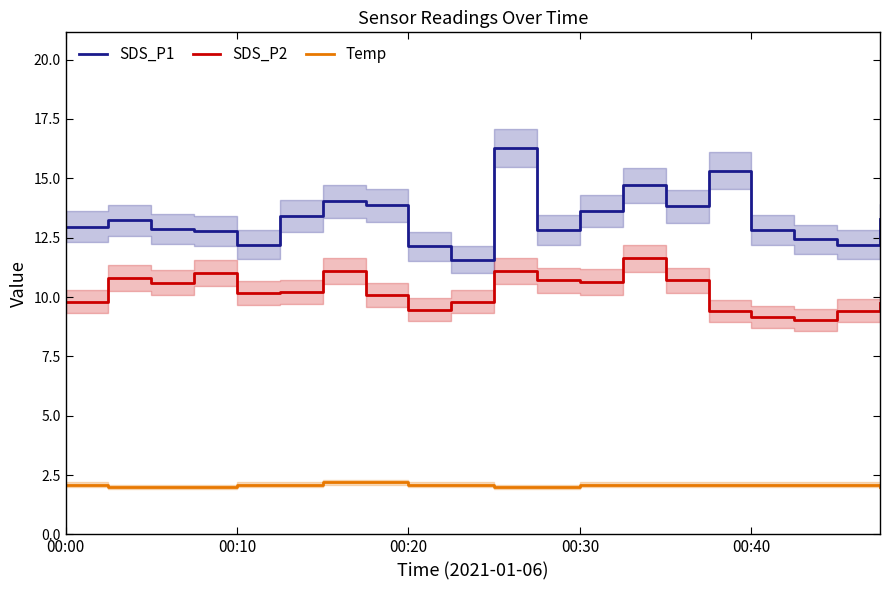

Count the number of data series in this chart.

3